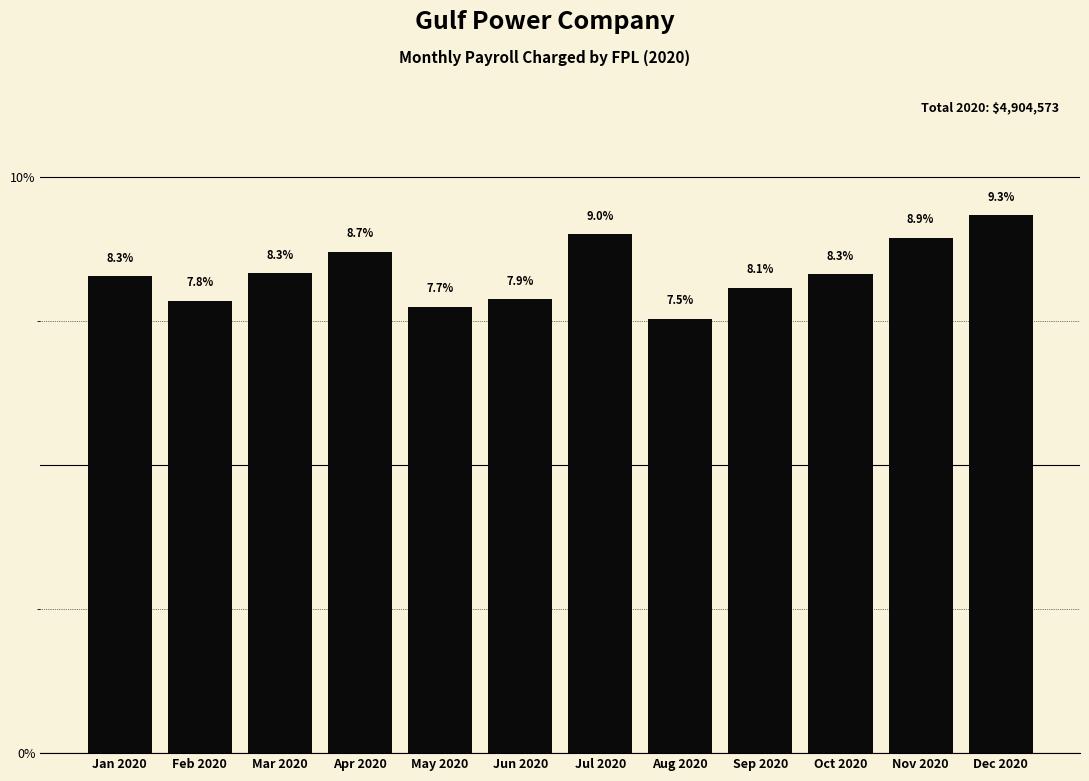

Reading left to right, what are all the values shown in this chart?

Jan 2020=8.3	Feb 2020=7.8	Mar 2020=8.3	Apr 2020=8.7	May 2020=7.7	Jun 2020=7.9	Jul 2020=9.0	Aug 2020=7.5	Sep 2020=8.1	Oct 2020=8.3	Nov 2020=8.9	Dec 2020=9.3